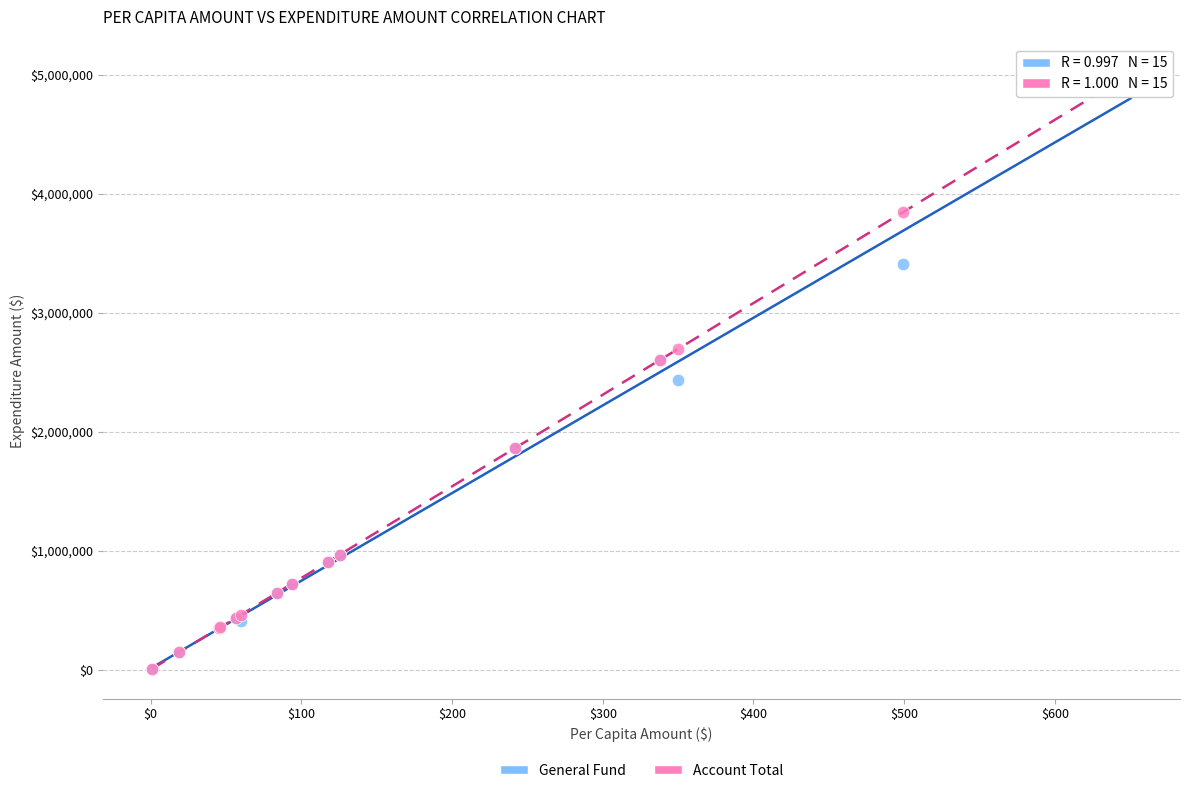

What are all the series names shown in the legend?

General Fund, Account Total